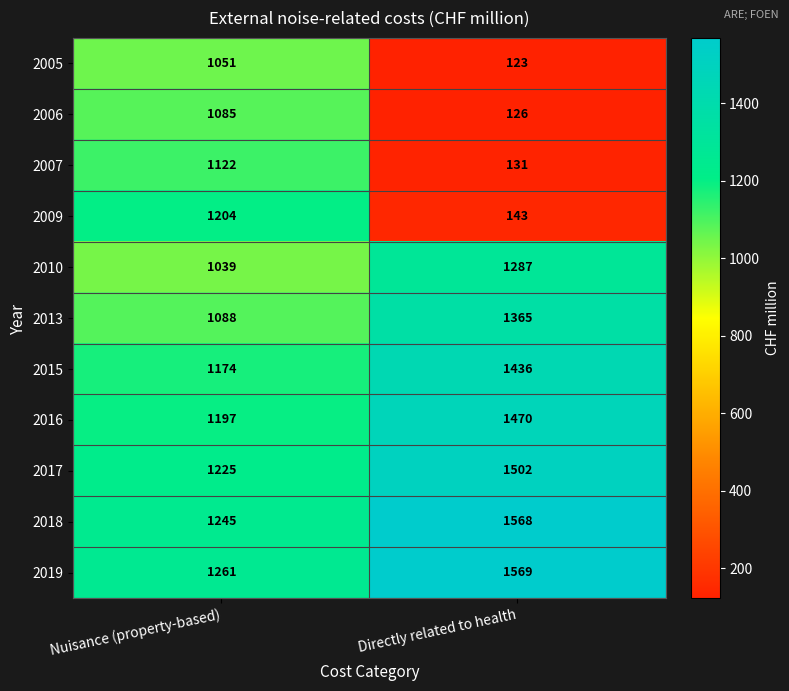

At which category does the chart reach its minimum across all series?

Directly related to health